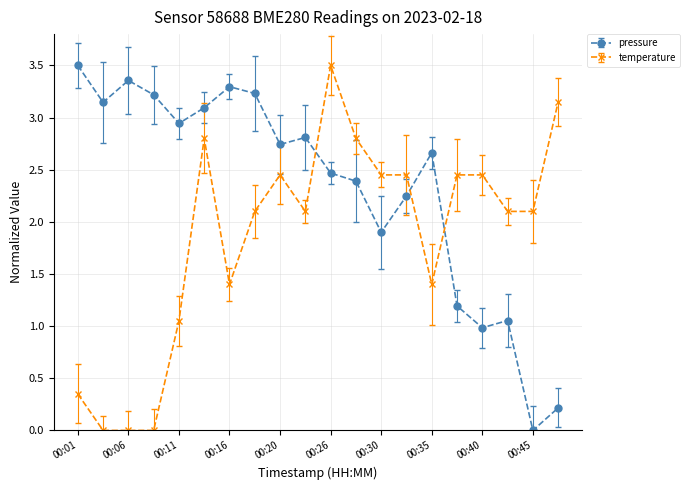

What is the difference between the maximum and minimum values in the pressure series?

3.5